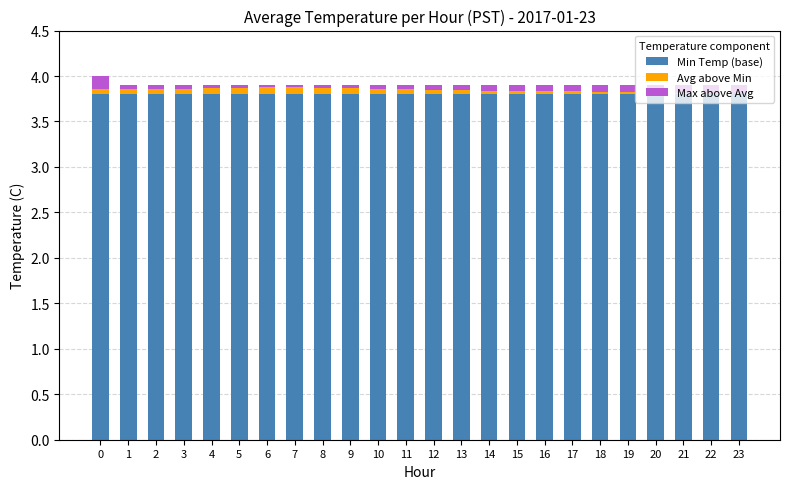

What is the total value across all series at 22?

3.9